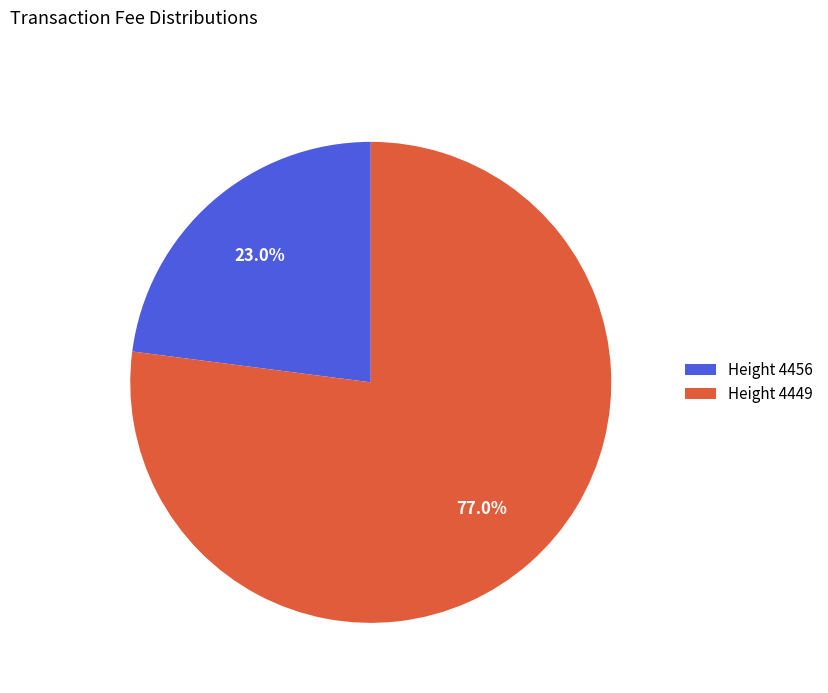

What is the smallest slice in the pie chart?

Height 4456